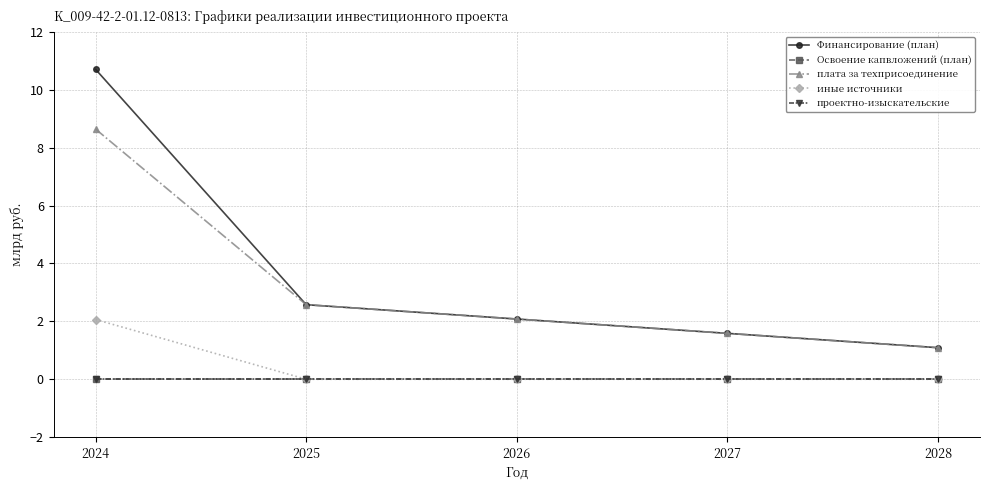

Does the chart have visible grid lines?

Yes